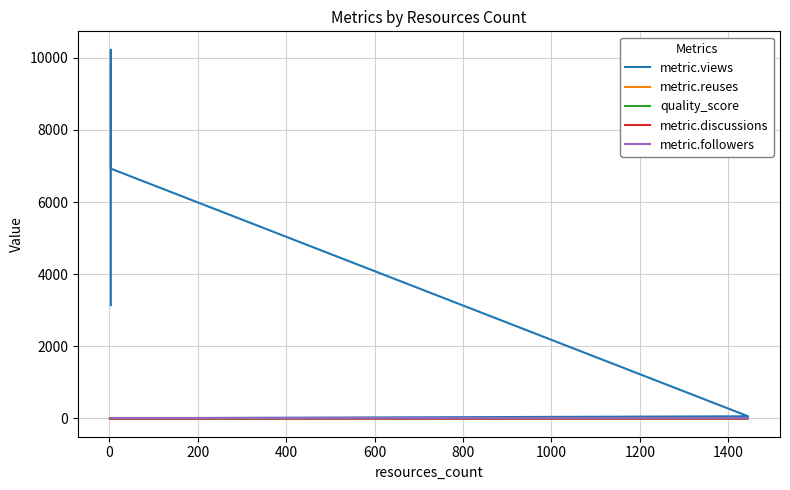

Is the value of metric.reuses at 600 greater than the value of metric.followers at 0?

Yes